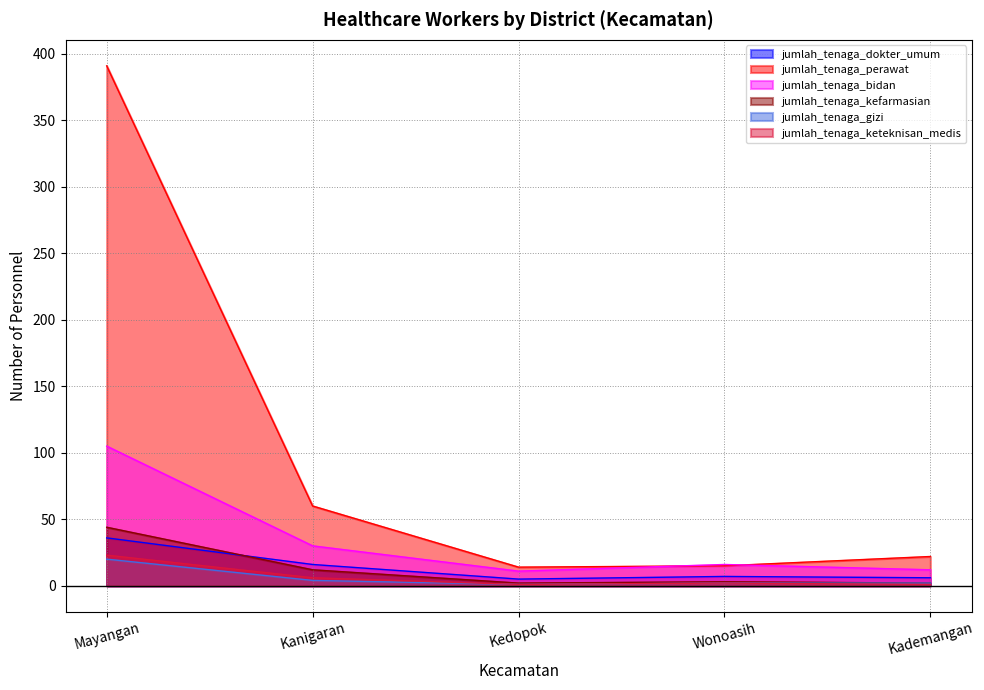

The jumlah_tenaga_perawat series shows 60 at Kanigaran. True or false?

True